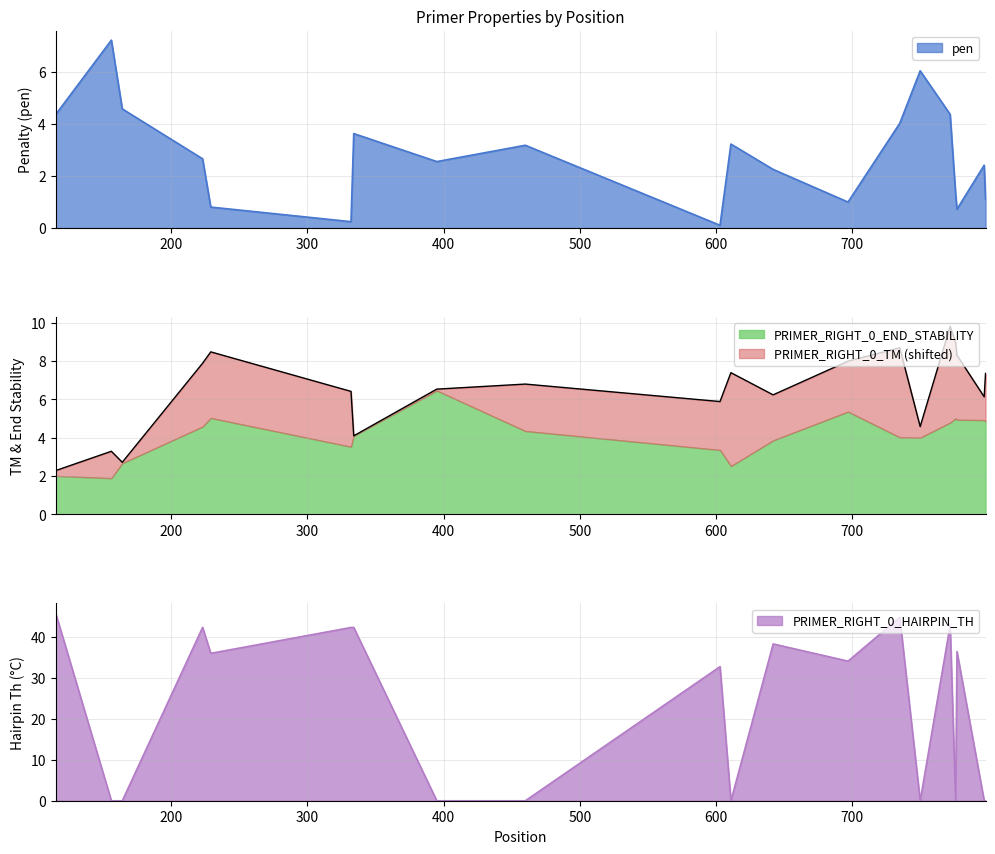

Between which two adjacent categories do PRIMER_RIGHT_0_HAIRPIN_TH and pen first intersect?

115 and 156